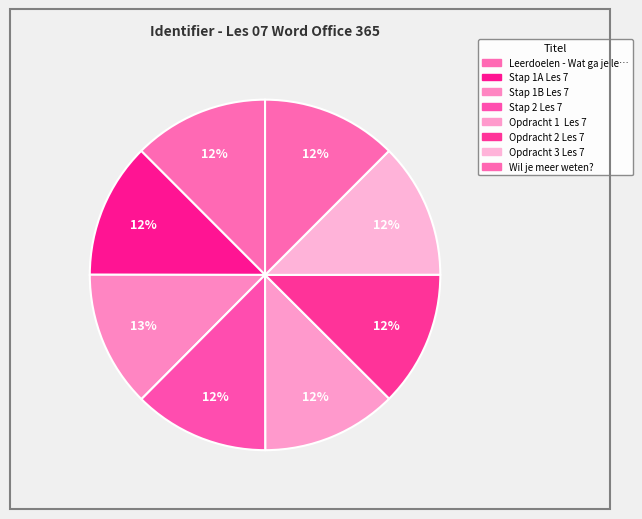

How many slices are in this pie chart?

8